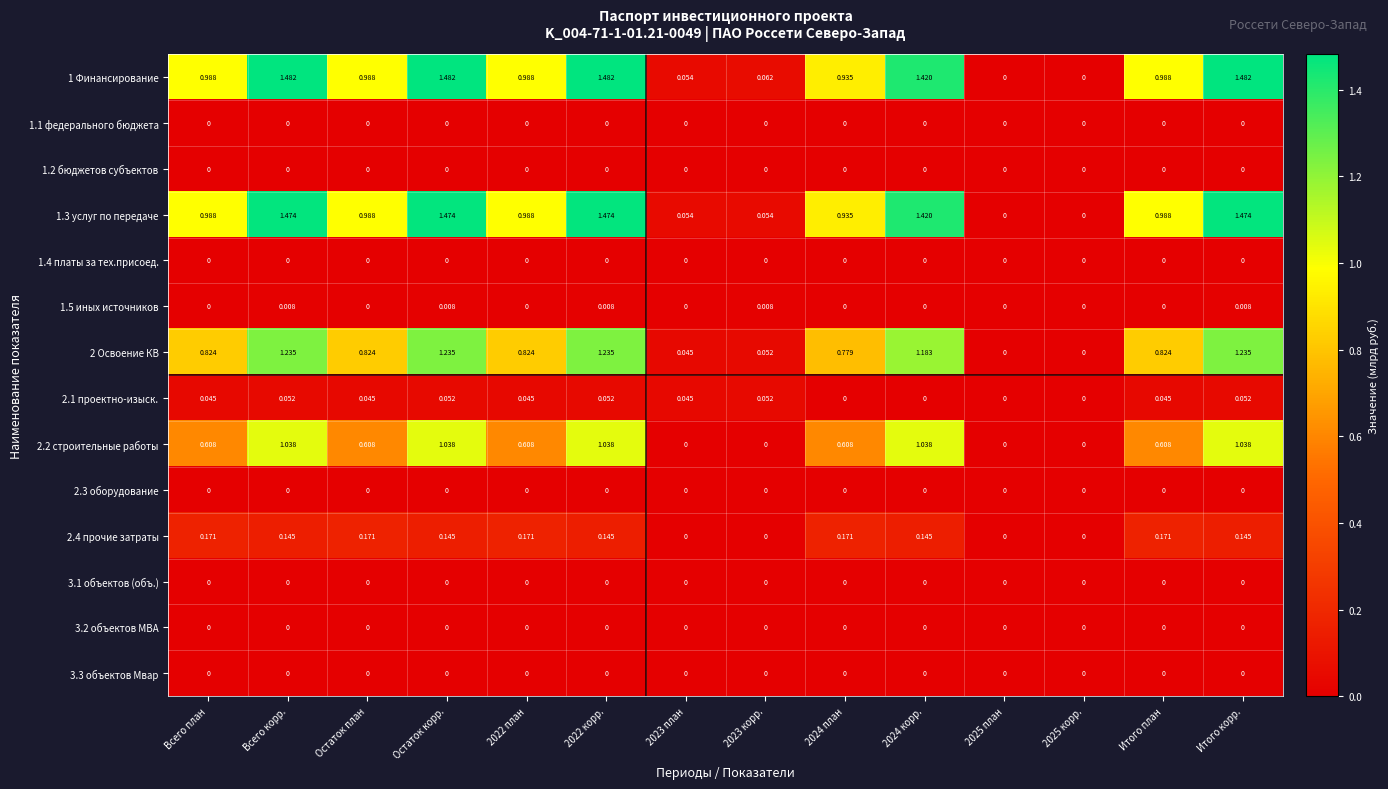

Which series has the widest spread of values?

1 Финансирование